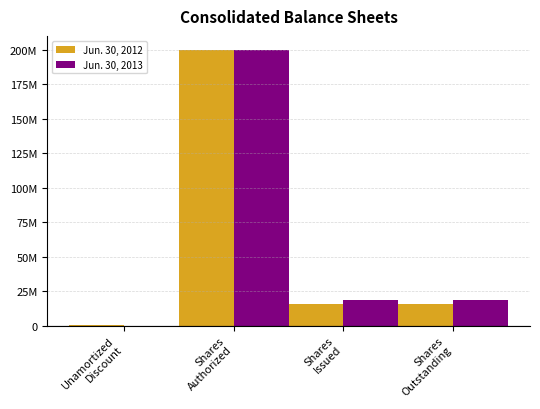

The value of Jun. 30, 2012 at Shares
Outstanding is 21387401. True or false?

False